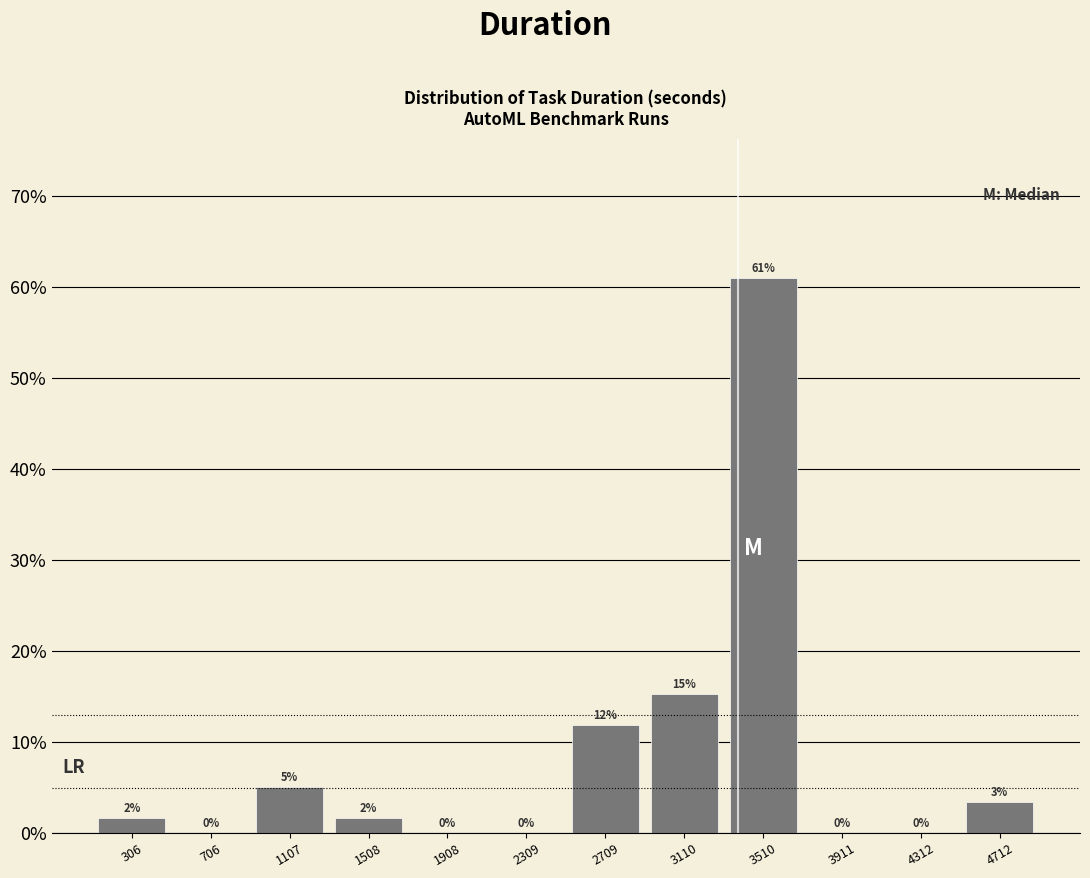

Which range on the x-axis has the tallest bar?

3300 to 3700